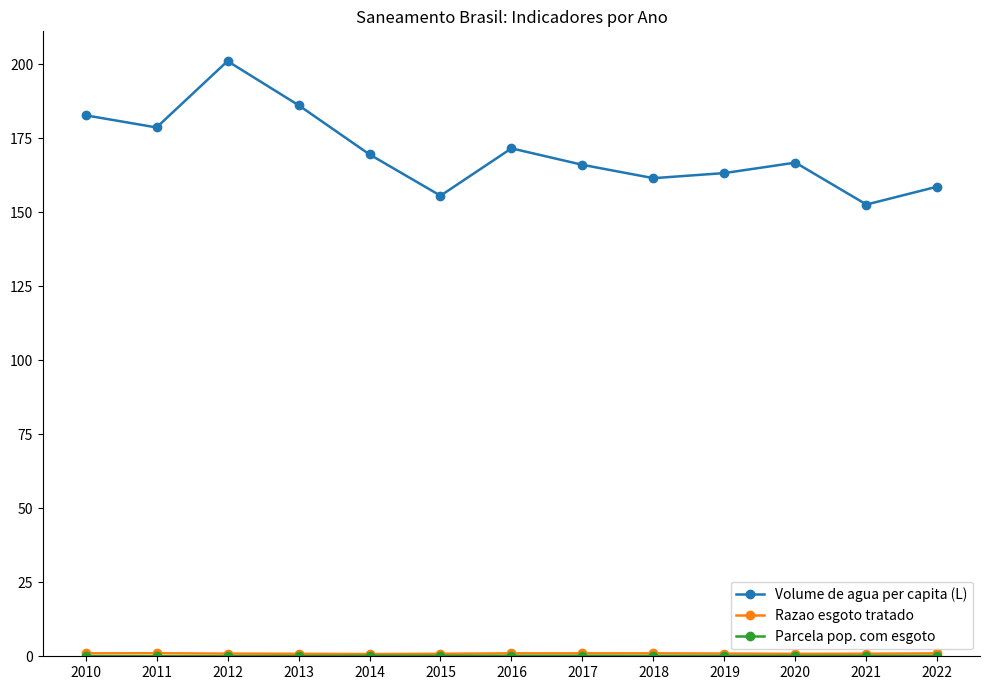

What is the greatest value displayed?

201.0